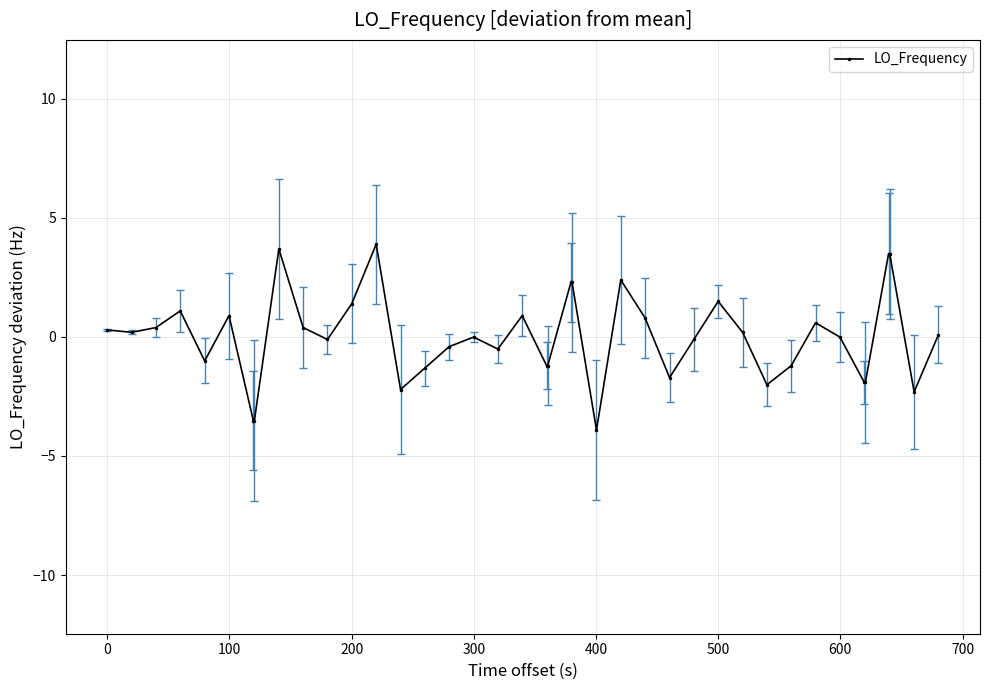

How many distinct data groups are displayed?

1